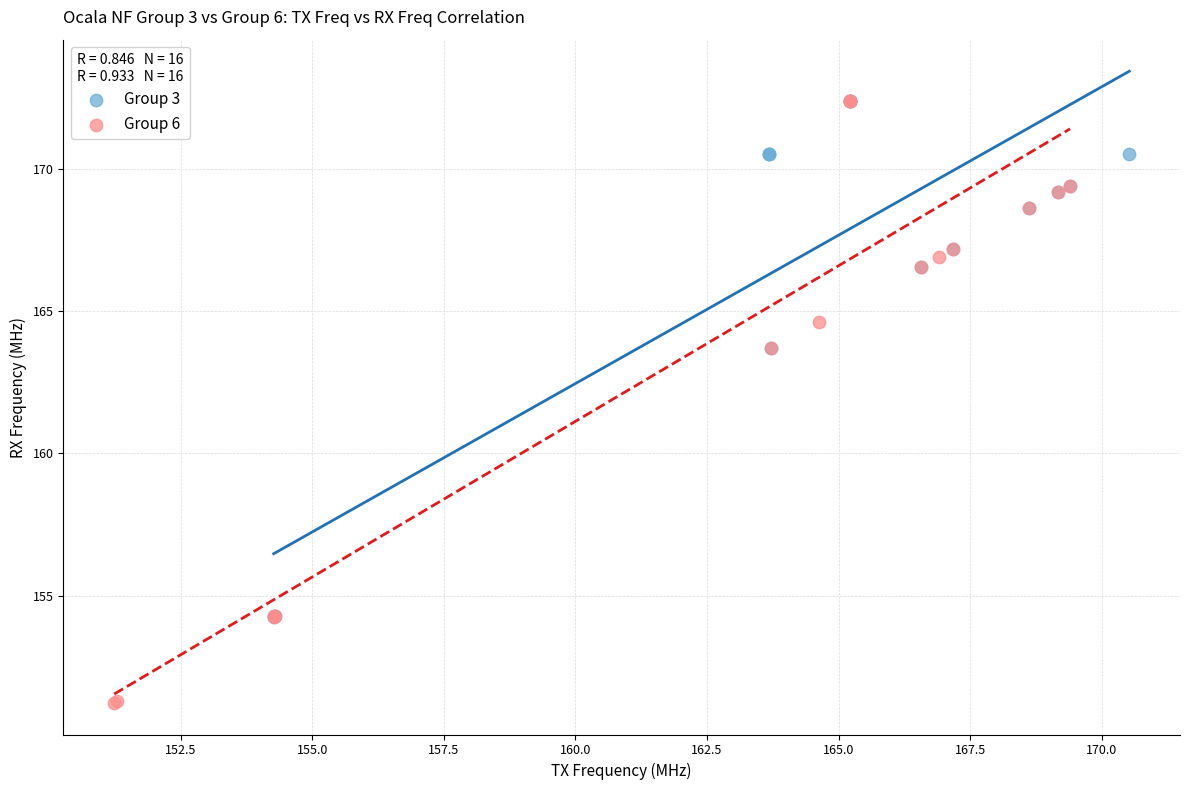

Which series has the widest spread of Y values?

Group 6